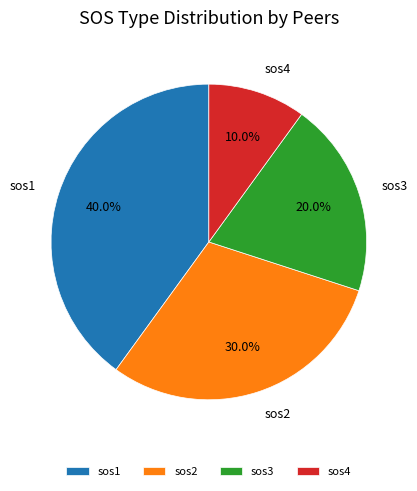

What percentage is the sos1 slice, to the nearest percent?

40%